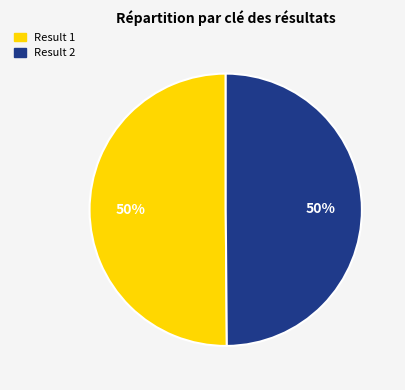

To the nearest percent, what is the average slice percentage?

50%